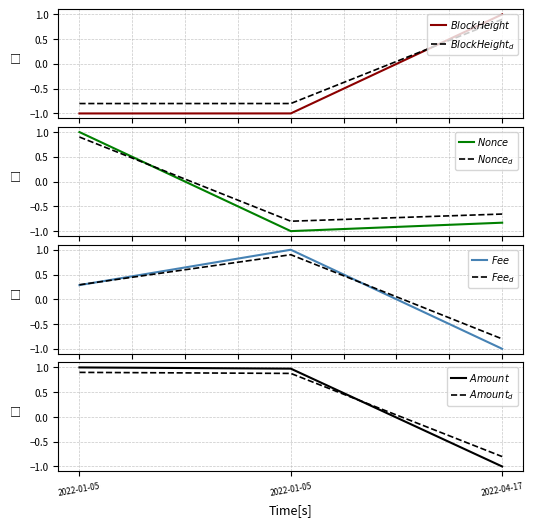

How many values in the Nonce series are below 0?

2